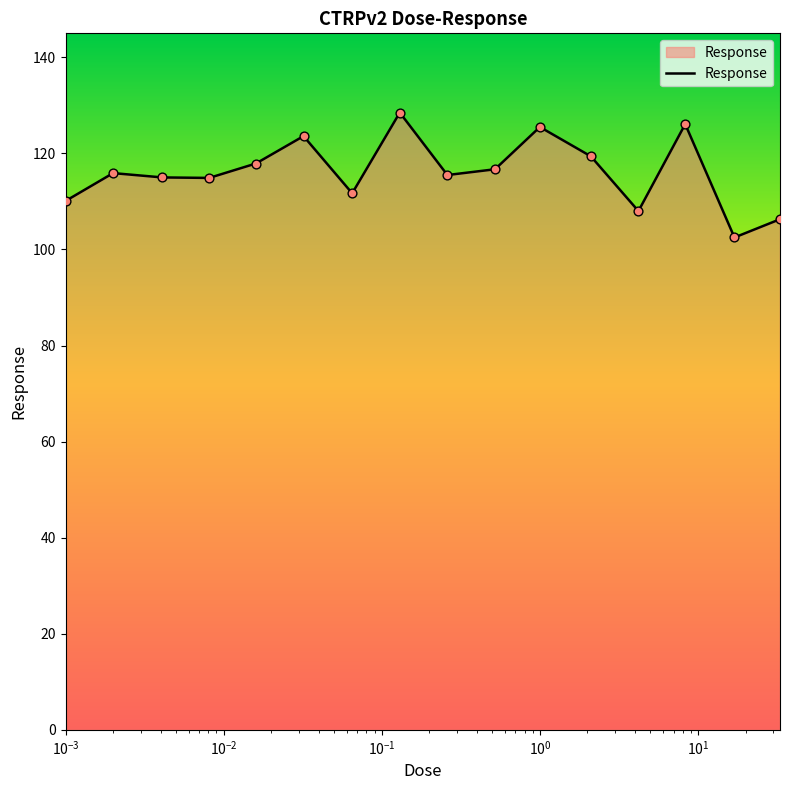

What is the difference between the maximum and minimum values?

26.0